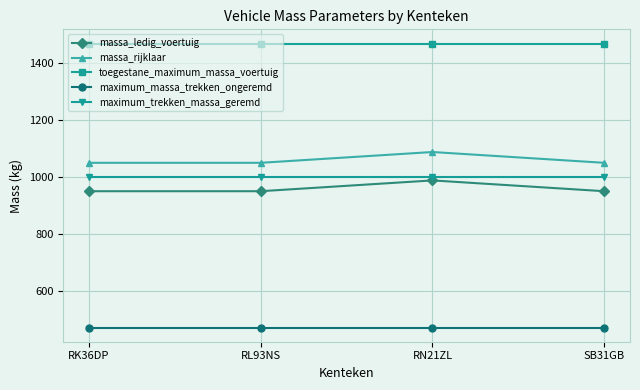

What are all the series names shown in the legend?

massa_ledig_voertuig, massa_rijklaar, toegestane_maximum_massa_voertuig, maximum_massa_trekken_ongeremd, maximum_trekken_massa_geremd